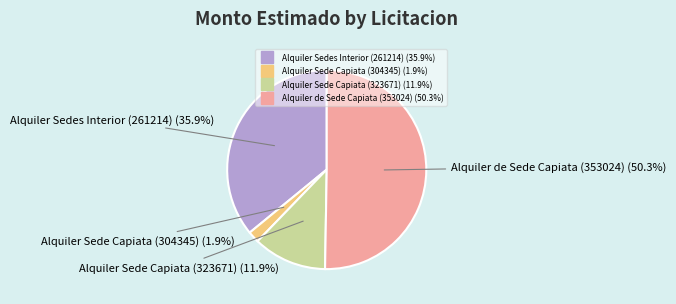

Rank the categories by value from lowest to highest.

Alquiler Sede Capiata (304345), Alquiler Sede Capiata (323671), Alquiler Sedes Interior (261214), Alquiler de Sede Capiata (353024)